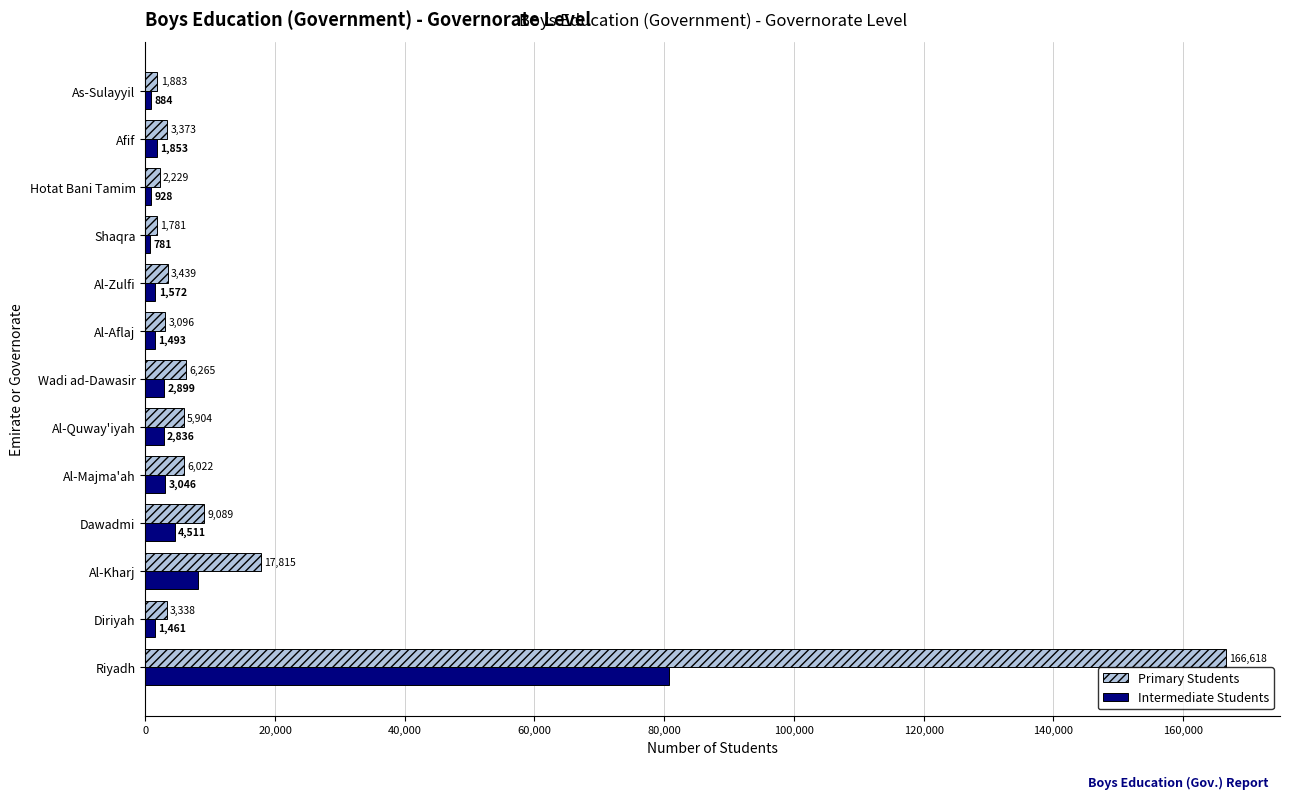

What is the approximate value of Intermediate Students at Al-Quway'iyah, to the nearest 50?

2850